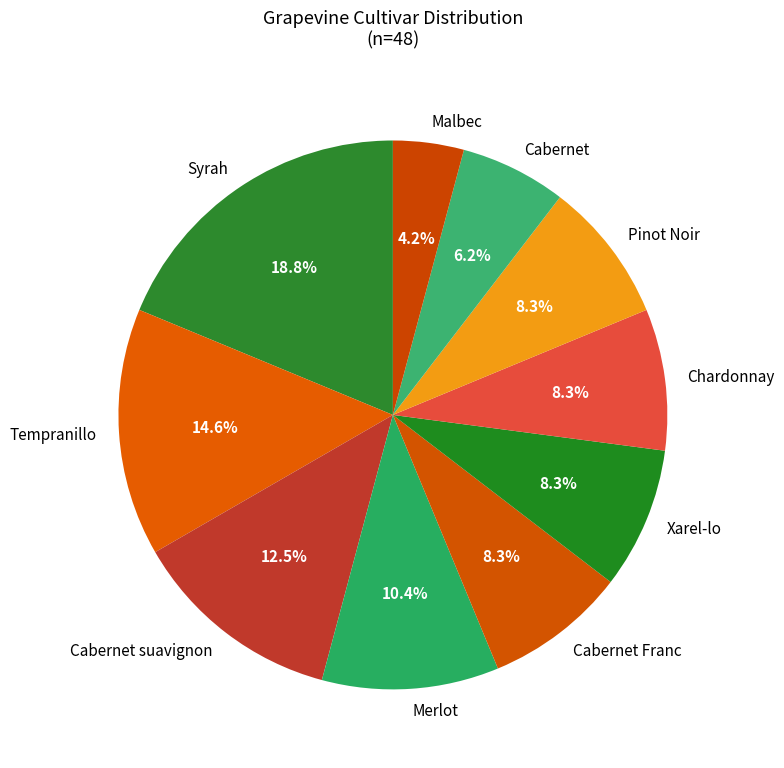

Between Merlot and Cabernet suavignon, which is larger?

Cabernet suavignon